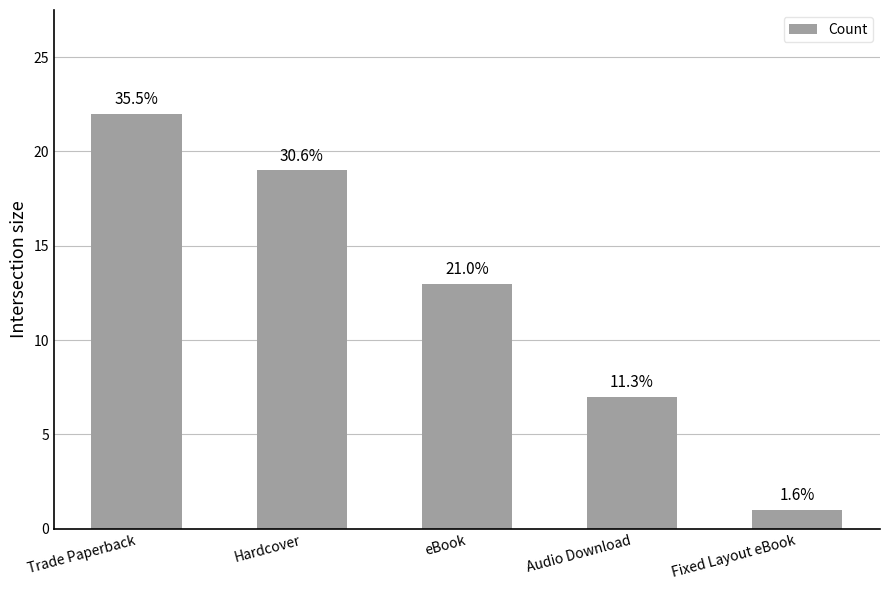

Rank the categories by value from lowest to highest.

Fixed Layout eBook, Audio Download, eBook, Hardcover, Trade Paperback